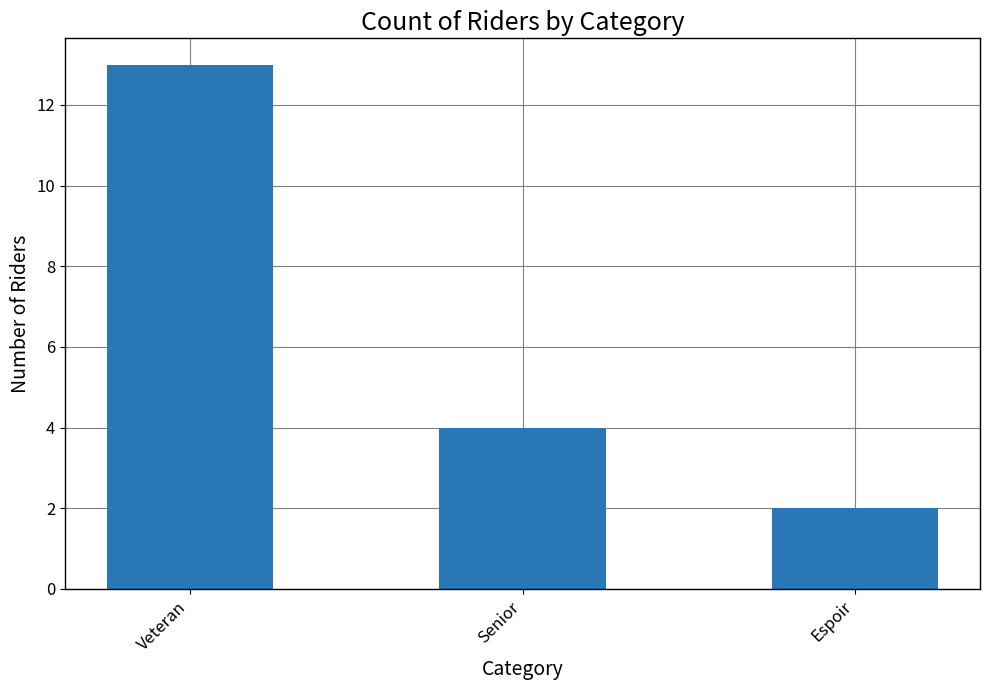

The chart shows a value of 4 at Veteran. True or false?

False